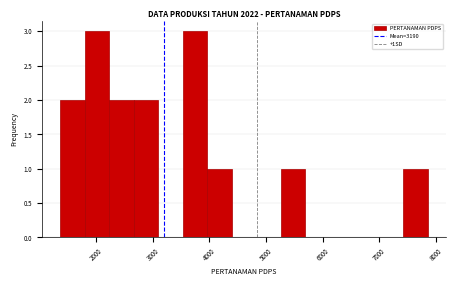

Reading left to right, list every bar in this chart as the range it spans on the x-axis followed by its height. Neither the bar edges nor the heights are printed on the chart, so give them approximately, as read against the axes.

1400 to 1800: 2
1800 to 2200: 3
2200 to 2700: 2
2700 to 3100: 2
3100 to 3500: 0
3500 to 4000: 3
4000 to 4400: 1
4400 to 4800: 0
4800 to 5300: 0
5300 to 5700: 1
5700 to 6100: 0
6100 to 6600: 0
6600 to 7000: 0
7000 to 7400: 0
7400 to 7900: 1